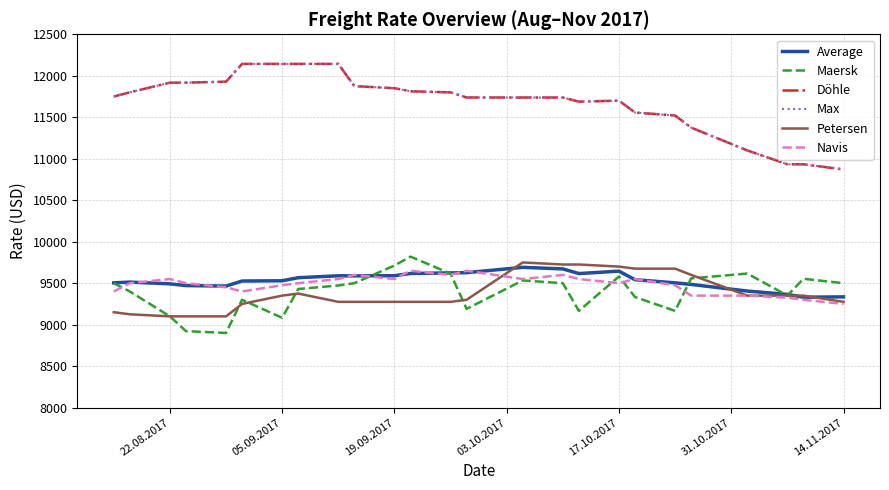

Which series has the largest range (max minus min)?

Döhle